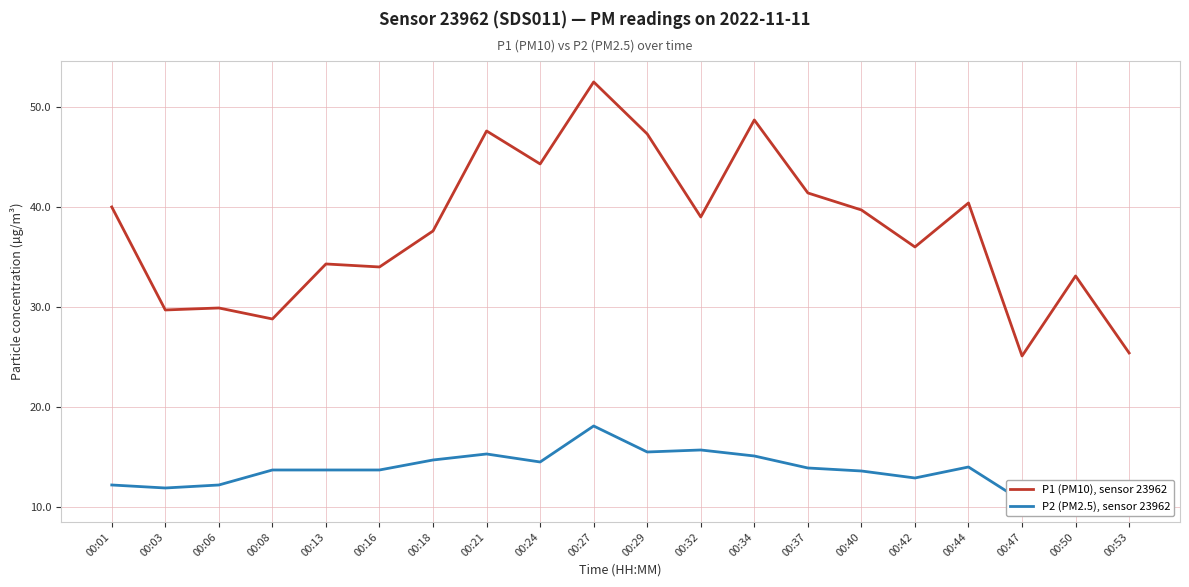

Reading left to right, transcribe all the data shown in this chart.

P1 (PM10), sensor 23962: 40.0	29.7	29.9	28.8	34.3	34.0	37.6	47.6	44.3	52.5	47.3	39.0	48.7	41.4	39.7	36.0	40.4	25.1	33.1	25.4
P2 (PM2.5), sensor 23962: 12.2	11.9	12.2	13.7	13.7	13.7	14.7	15.3	14.5	18.1	15.5	15.7	15.1	13.9	13.6	12.9	14.0	10.6	10.7	11.9